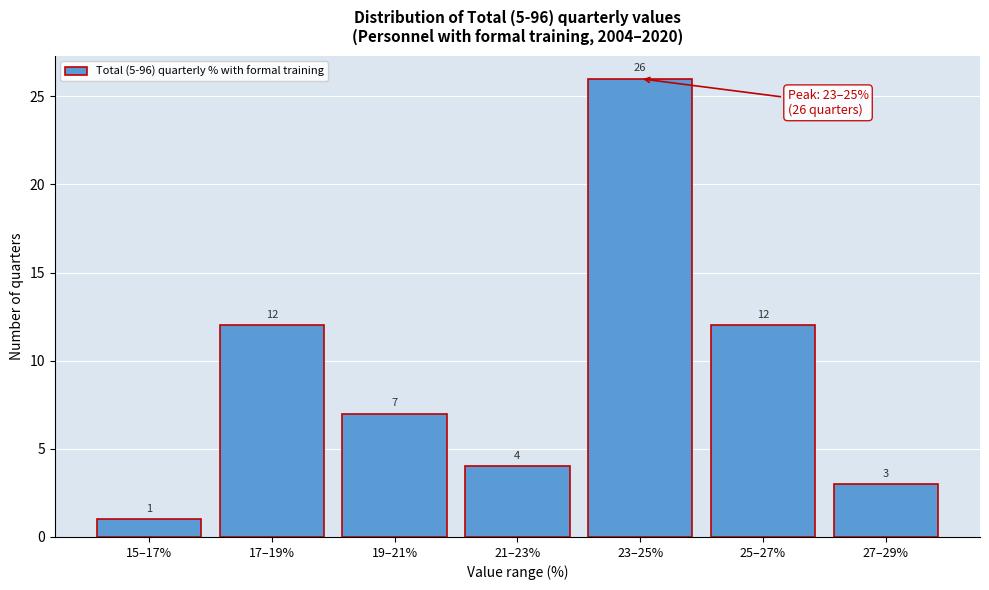

Reading left to right, what are all the values shown in this chart?

1	12	7	4	26	12	3